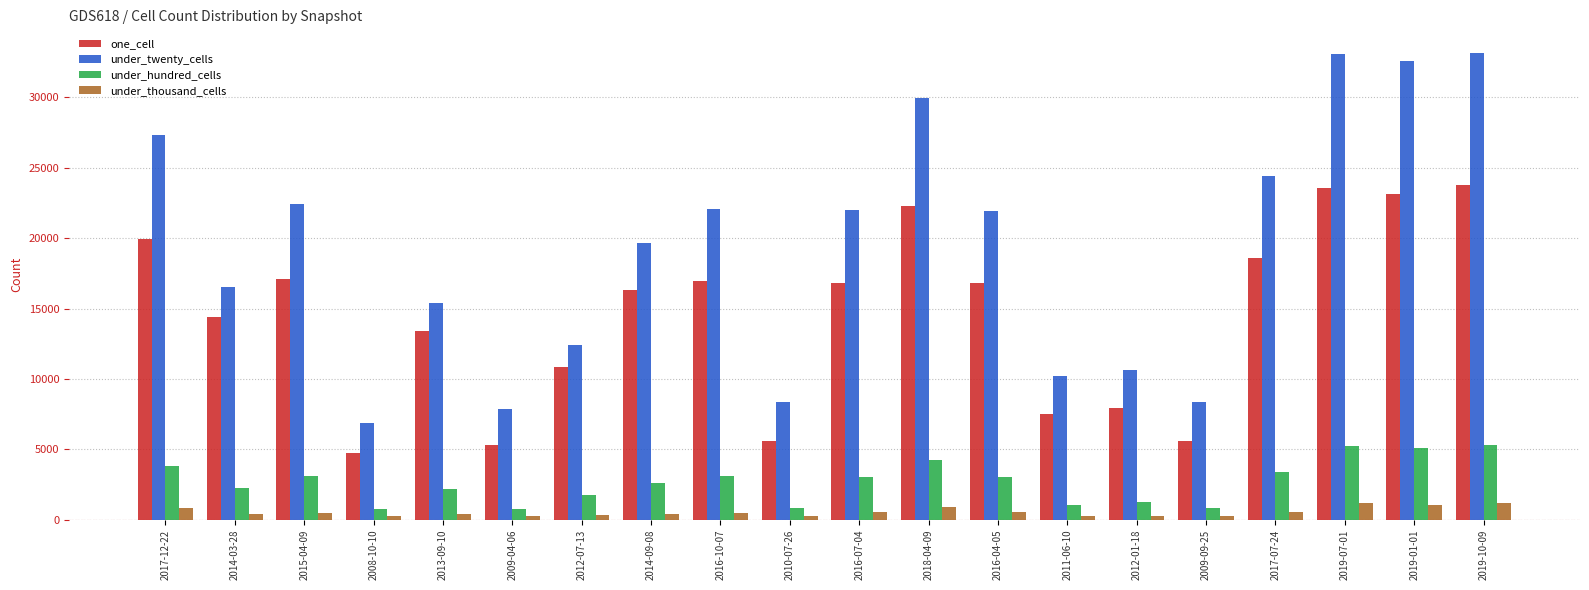

Which series has the widest spread of values?

under_twenty_cells